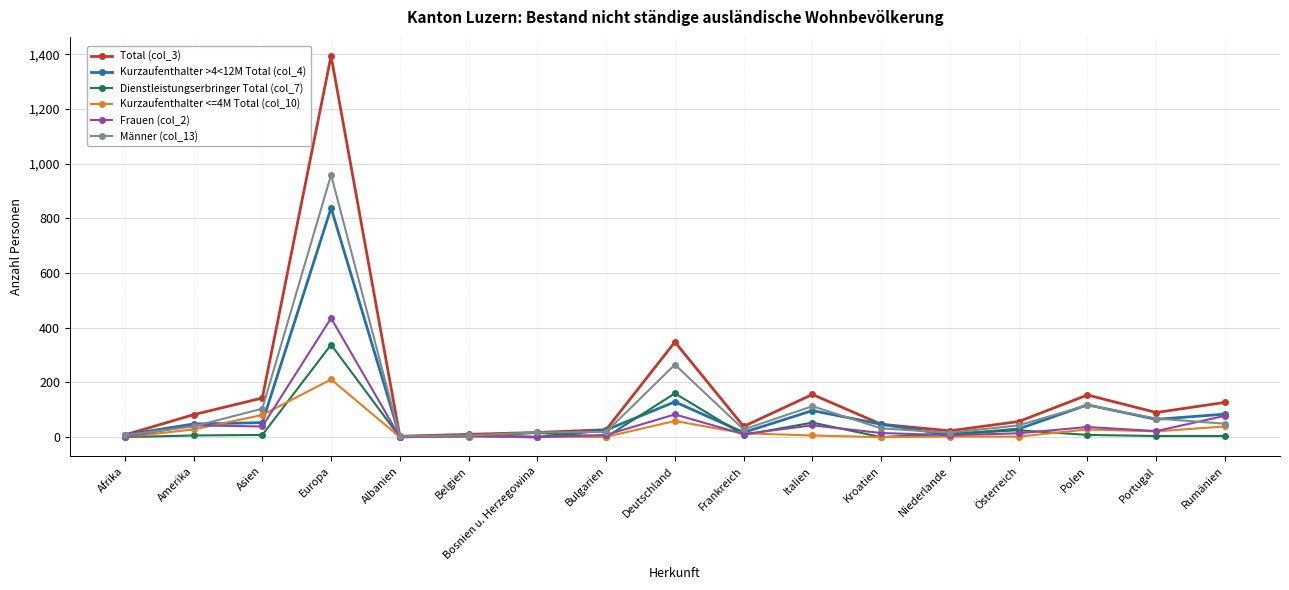

Where is the first local maximum for Männer (col_13)?

Europa